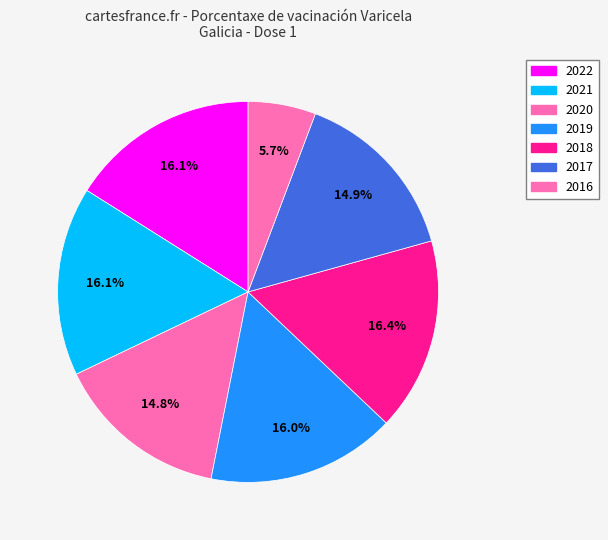

Does 2021 account for over 50% of the chart?

No